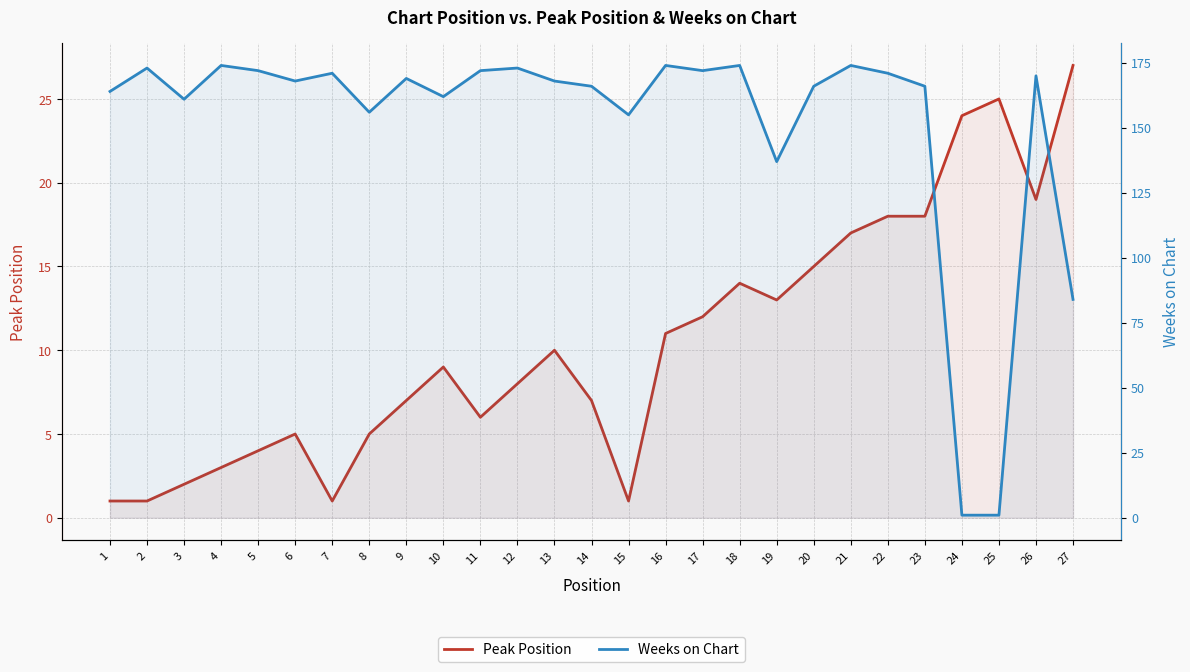

What is the sum of the Weeks on Chart values at 10 and 23?

328